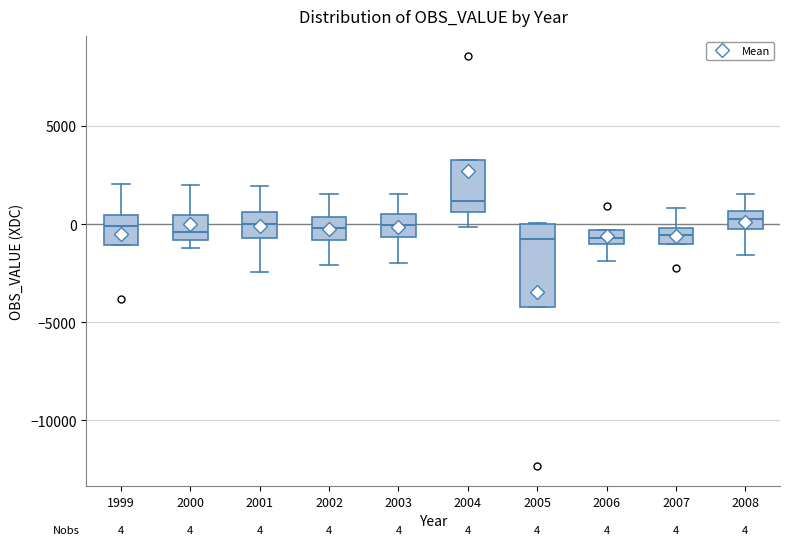

Comparing the boxes themselves (not the whiskers), which one is the tallest?

2005